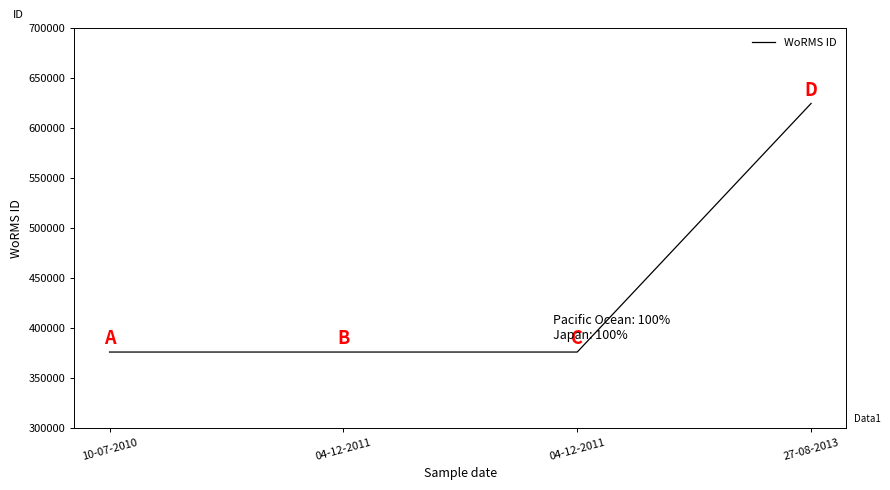

True or false: the data shows 624302 at 27-08-2013.

True